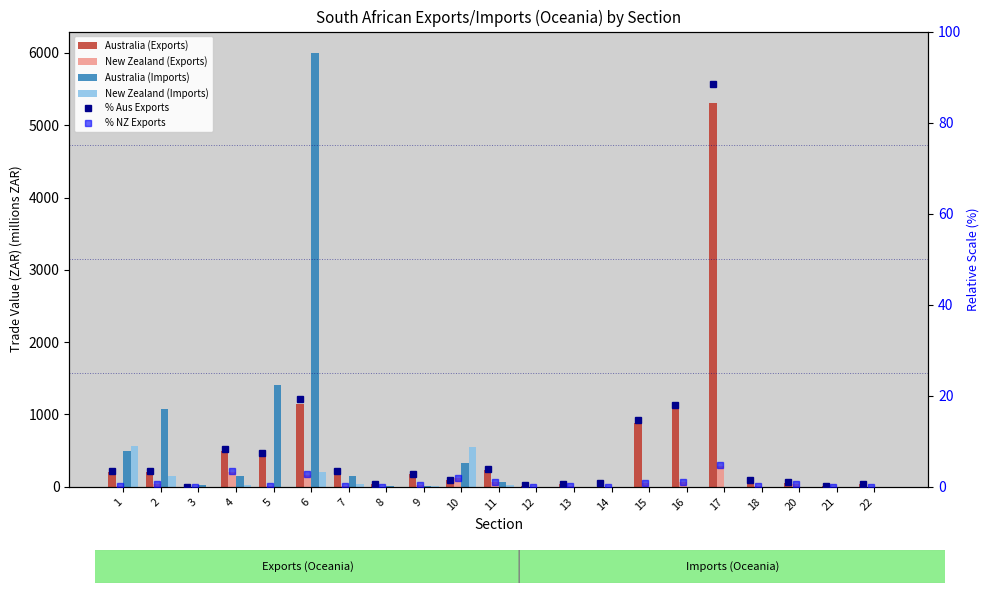

What are all the series names shown in the legend?

Australia (Exports), New Zealand (Exports), Australia (Imports), New Zealand (Imports), % Aus Exports, % NZ Exports